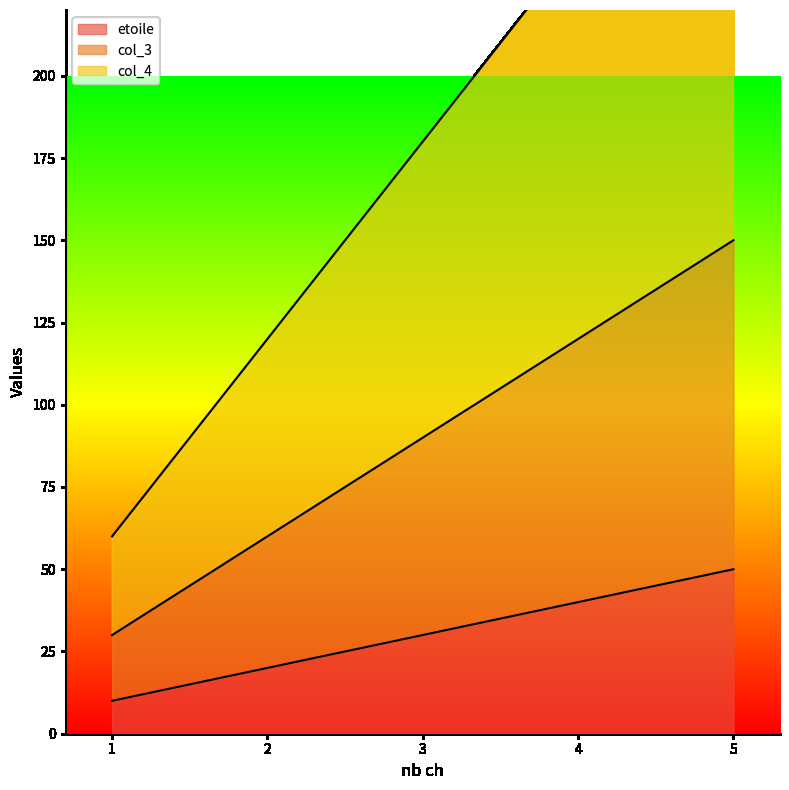

What is the difference between the second highest and second lowest values in the col_4 series?

120